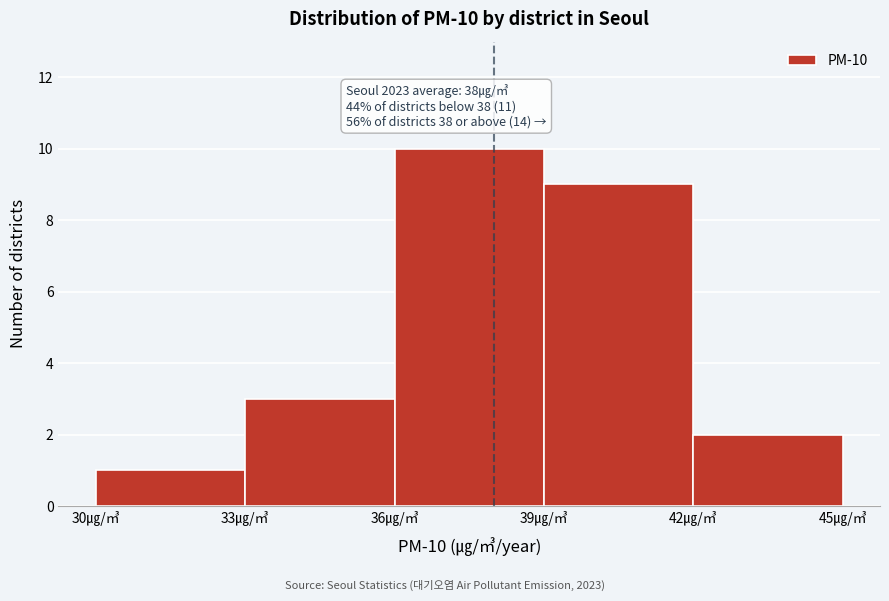

Which range on the x-axis has the tallest bar?

36 to 39